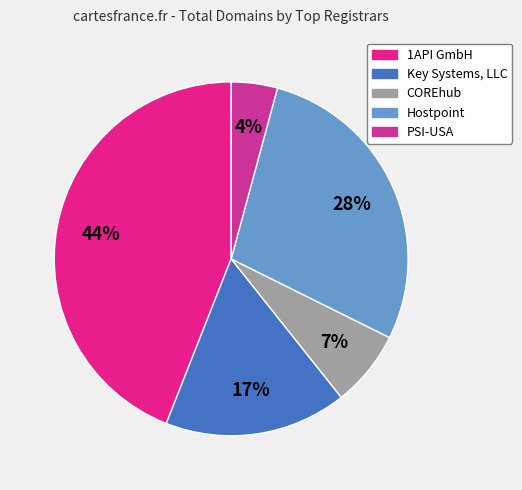

Does PSI-USA account for over 50% of the chart?

No